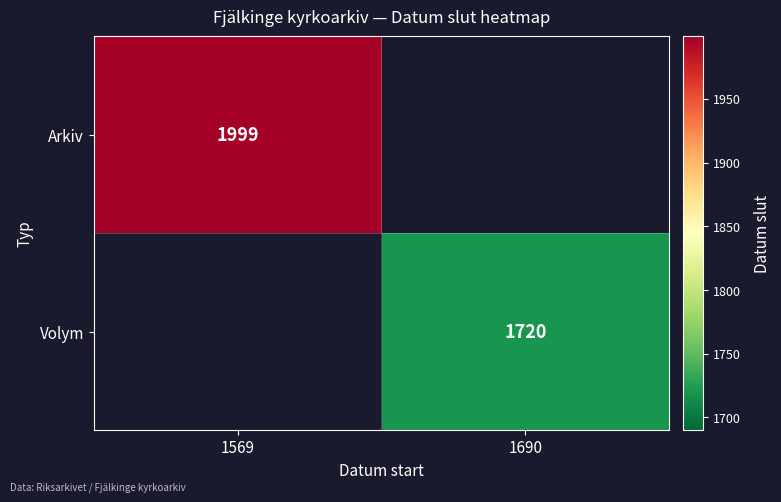

What is the minimum value shown in the chart?

1720.0